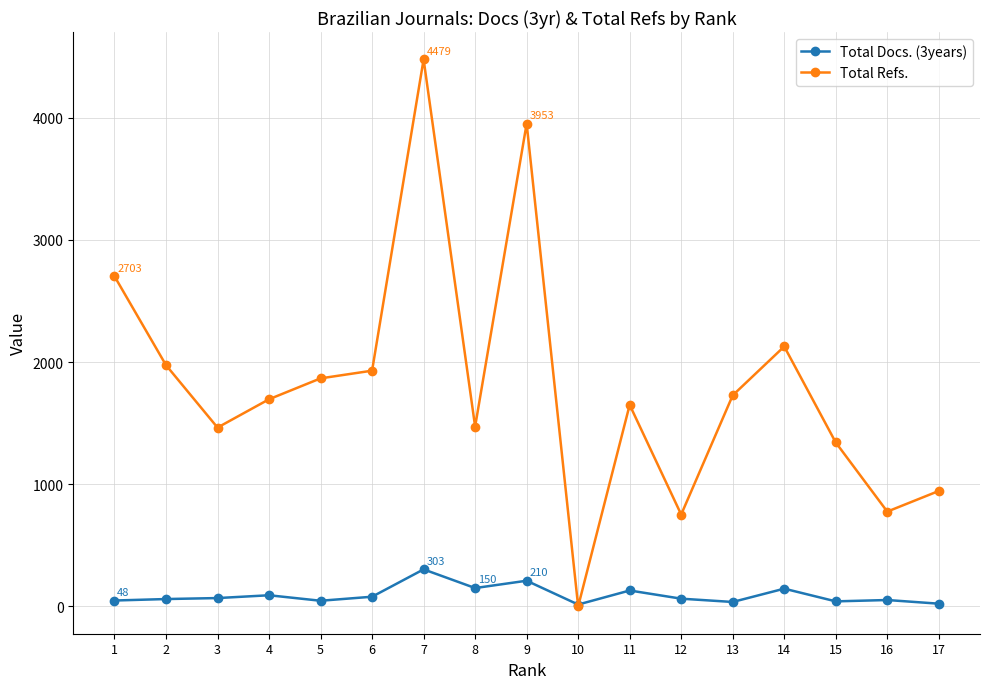

What is the value of the Total Docs. (3years) point at the 1st from the left?

48